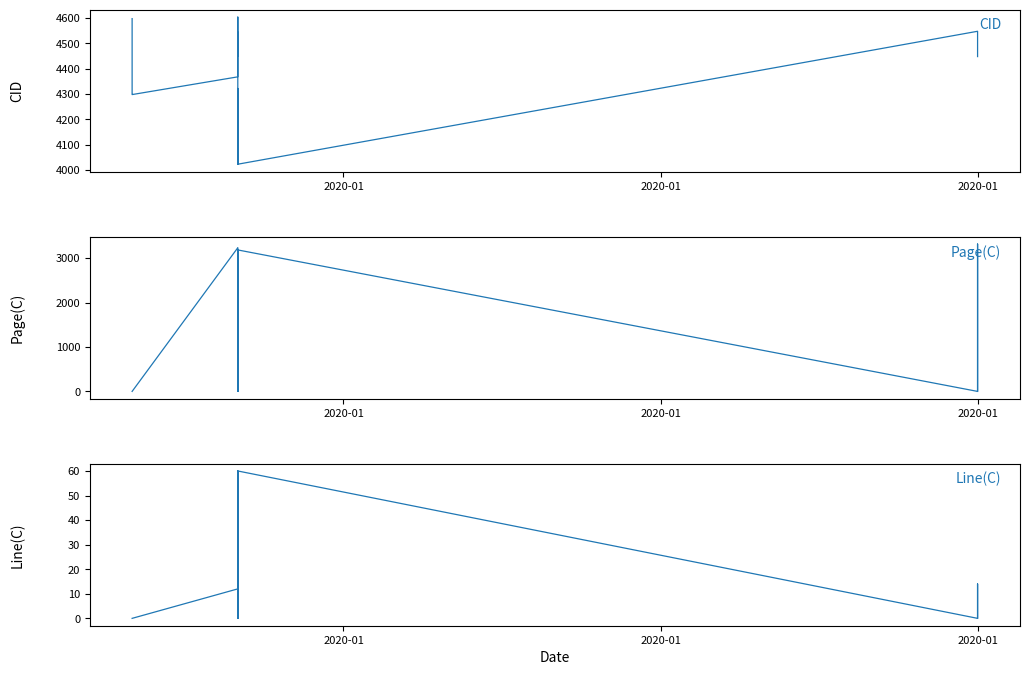

How many distinct data groups are displayed?

3